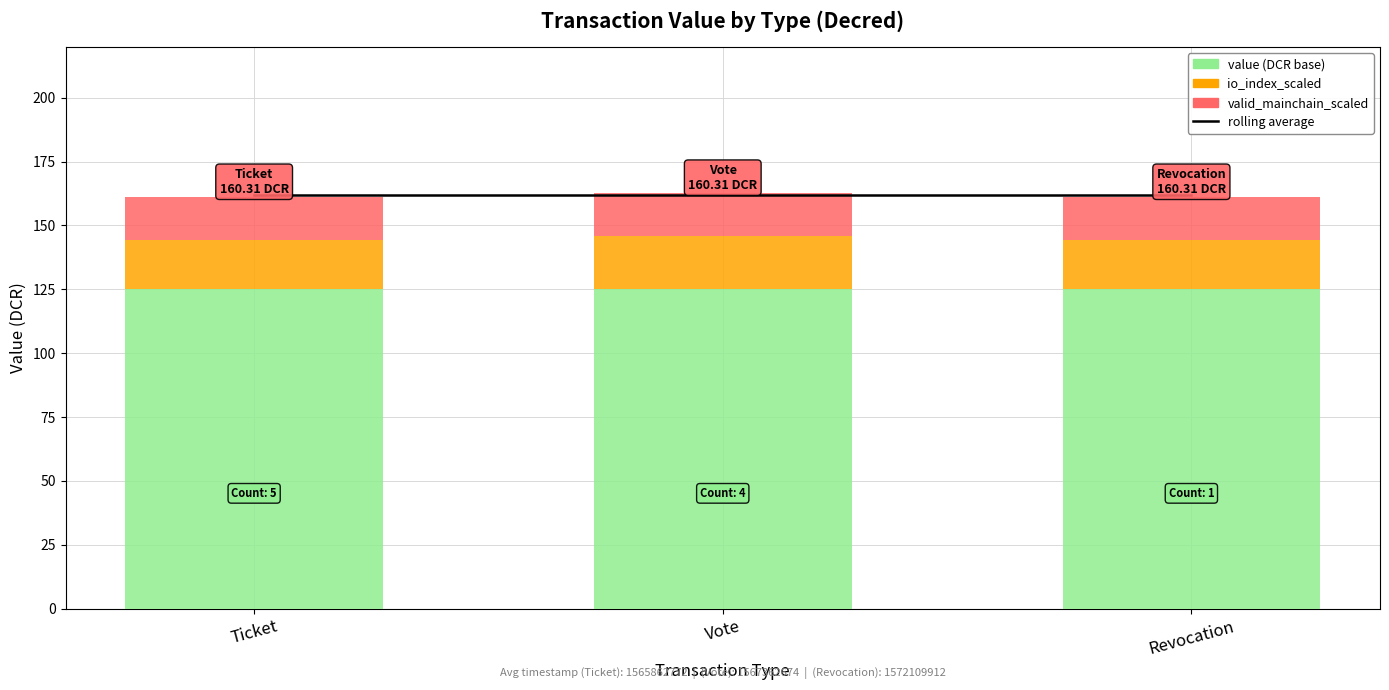

What is the sum of all rolling average values?

485.5